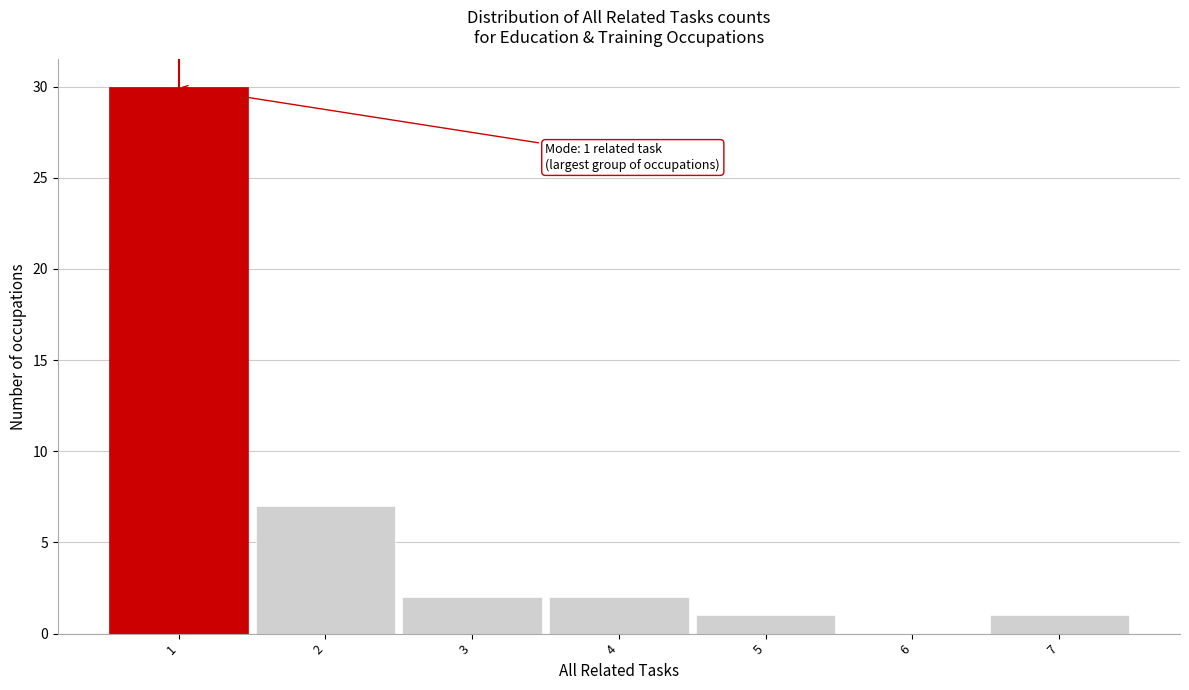

Over which range of the x-axis is the bar tallest?

0.5 to 1.5